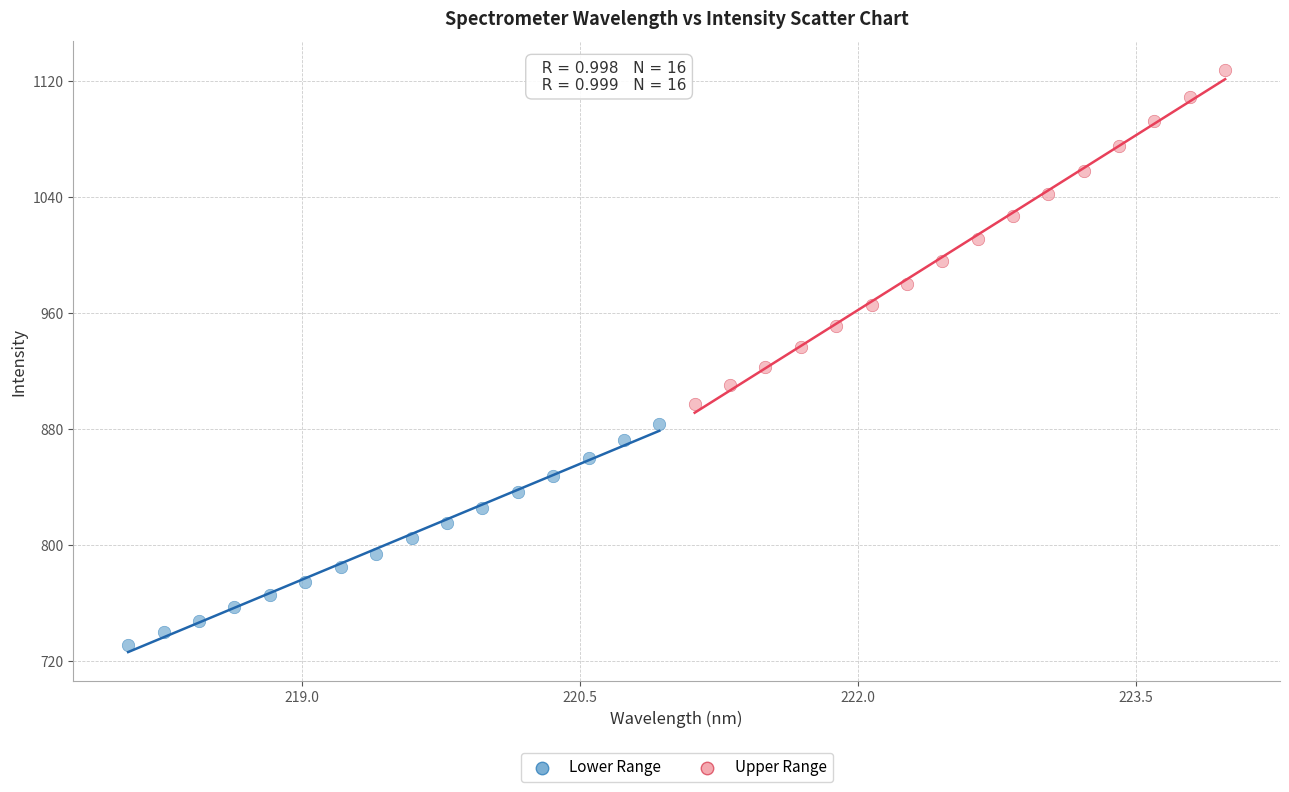

What are all the series names shown in the legend?

Lower Range, Upper Range